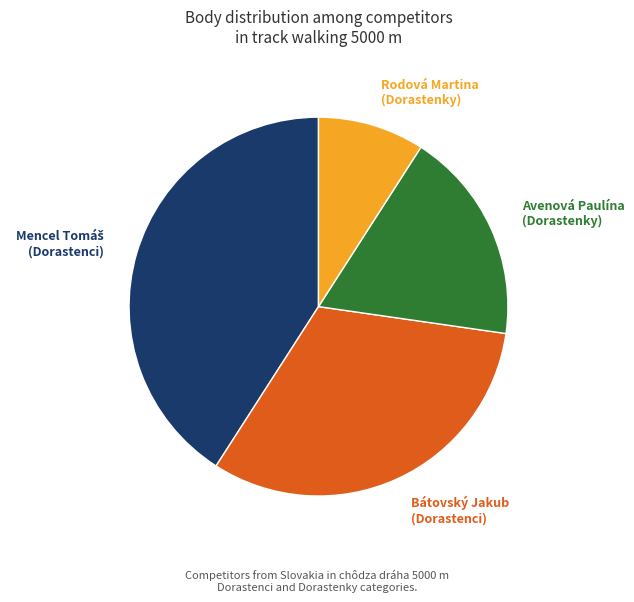

Which slice is the smallest?

Rodová Martina (Dorastenky)